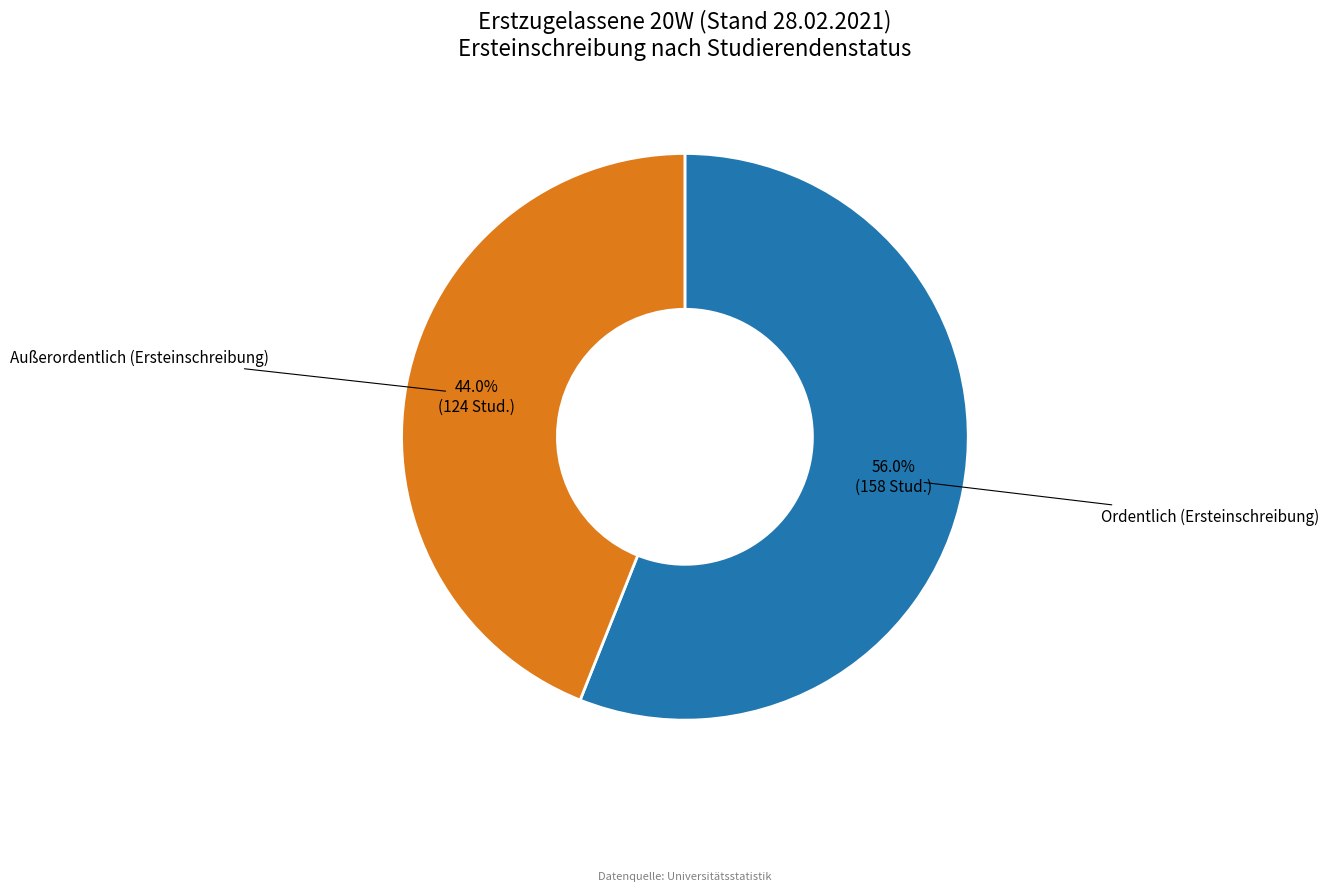

Which slice is the smallest?

Außerordentlich (Ersteinschreibung)